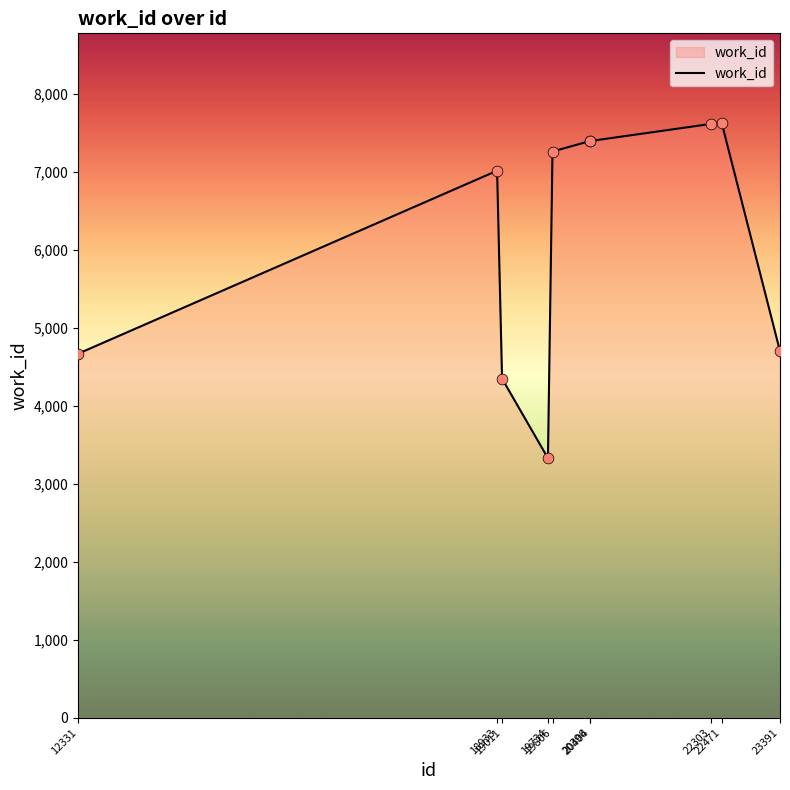

Approximately how many times larger is the value at 23391 compared to 19734?

1.4